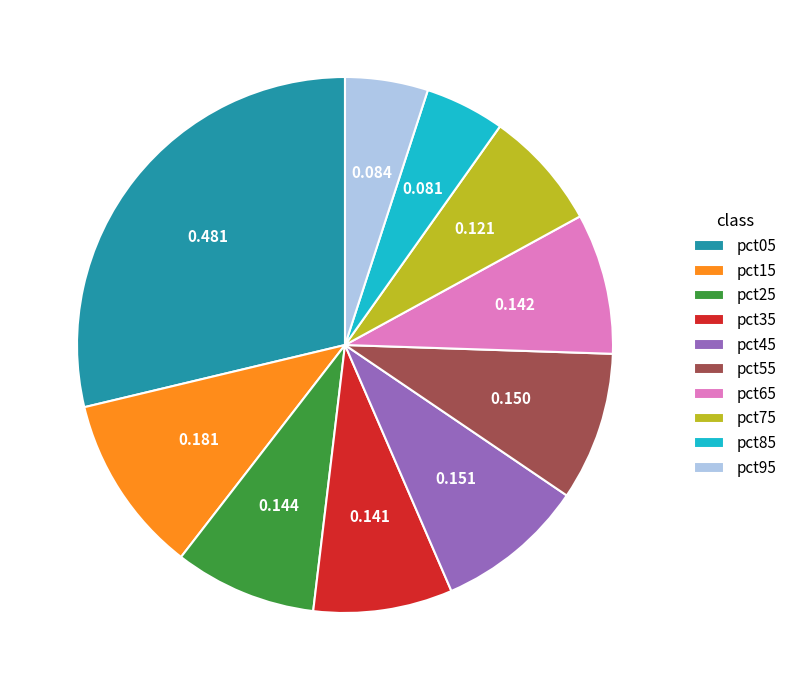

Is pct65 the majority of the pie?

No